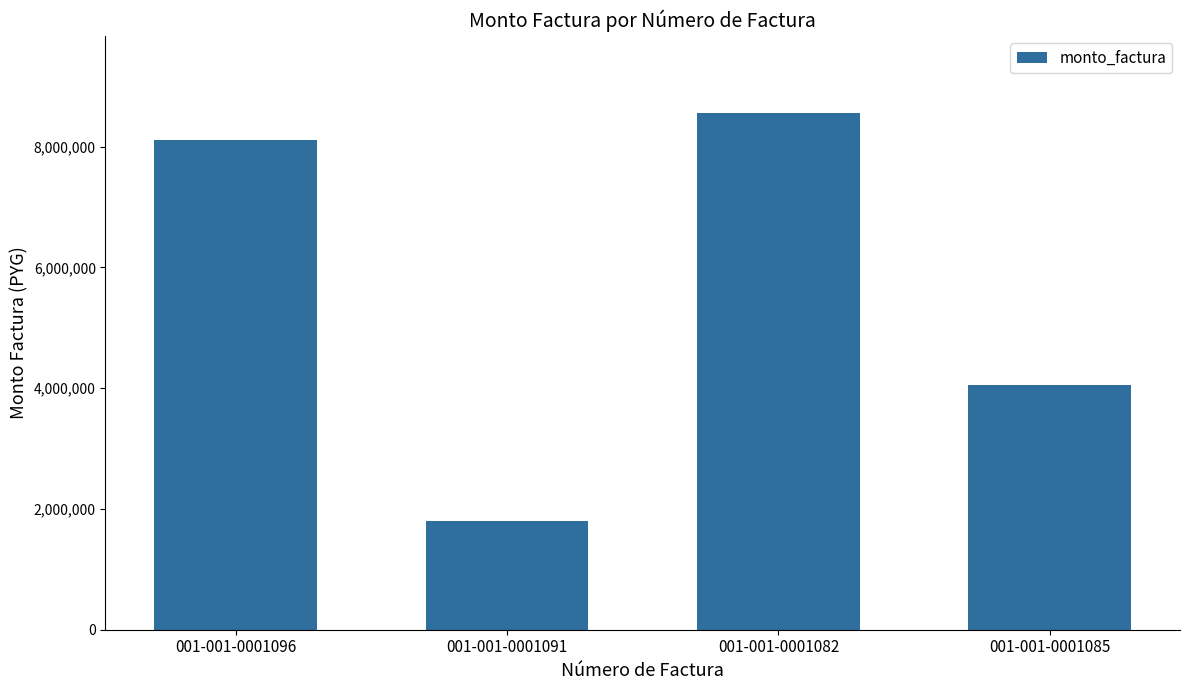

What is the difference between the values at 001-001-0001091 and 001-001-0001085?

2250000